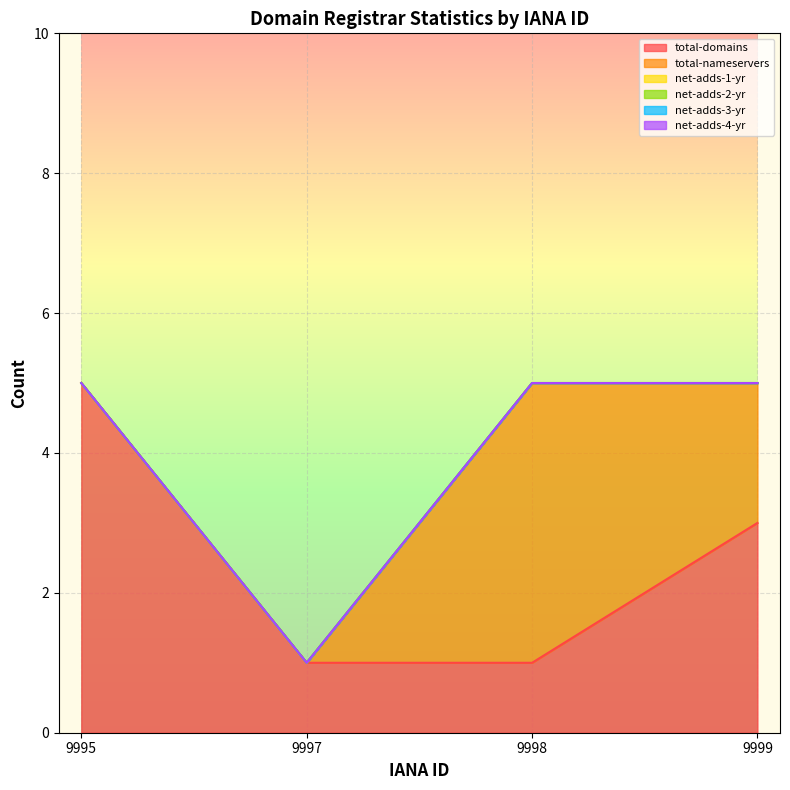

At which category is the sum across all series the highest?

9995